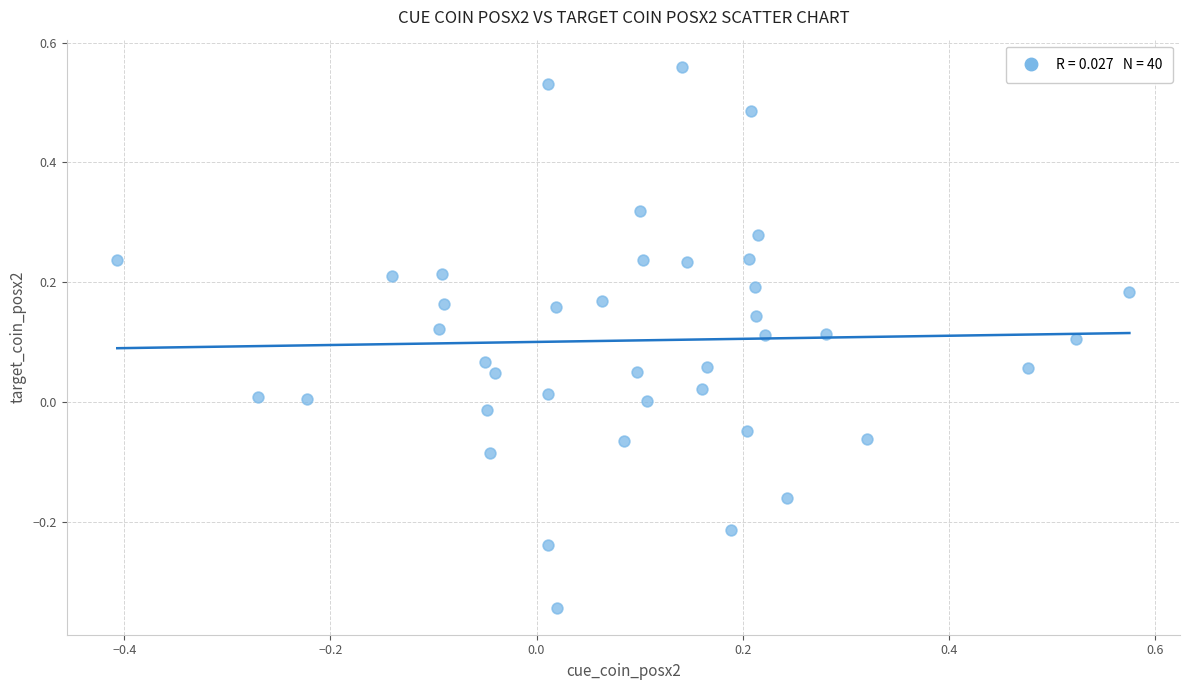

What is the range of Y values (max minus min)?

0.9